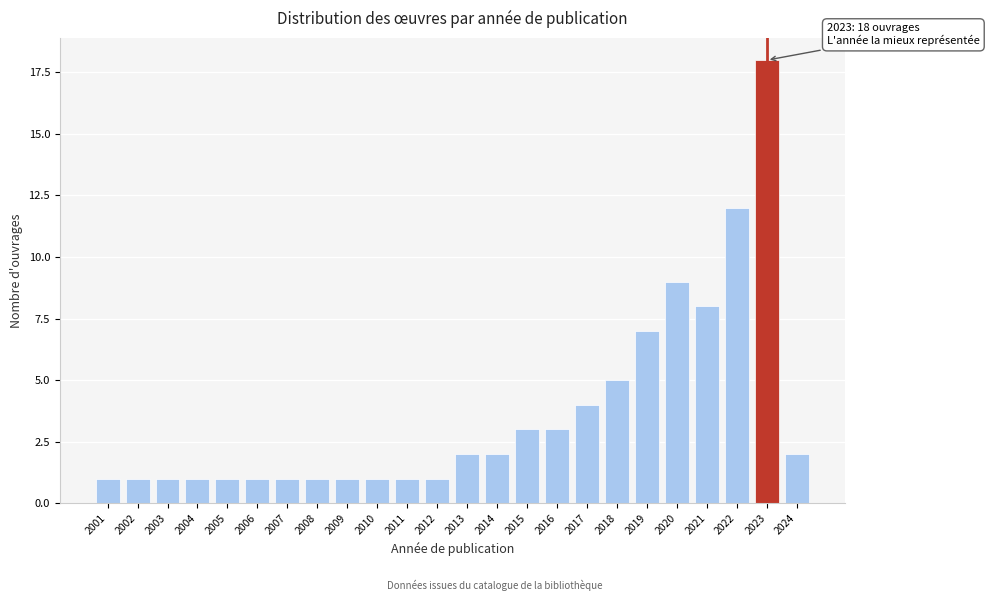

Reading right to left, transcribe all the data shown in this chart.

2024=2	2023=18	2022=12	2021=8	2020=9	2019=7	2018=5	2017=4	2016=3	2015=3	2014=2	2013=2	2012=1	2011=1	2010=1	2009=1	2008=1	2007=1	2006=1	2005=1	2004=1	2003=1	2002=1	2001=1